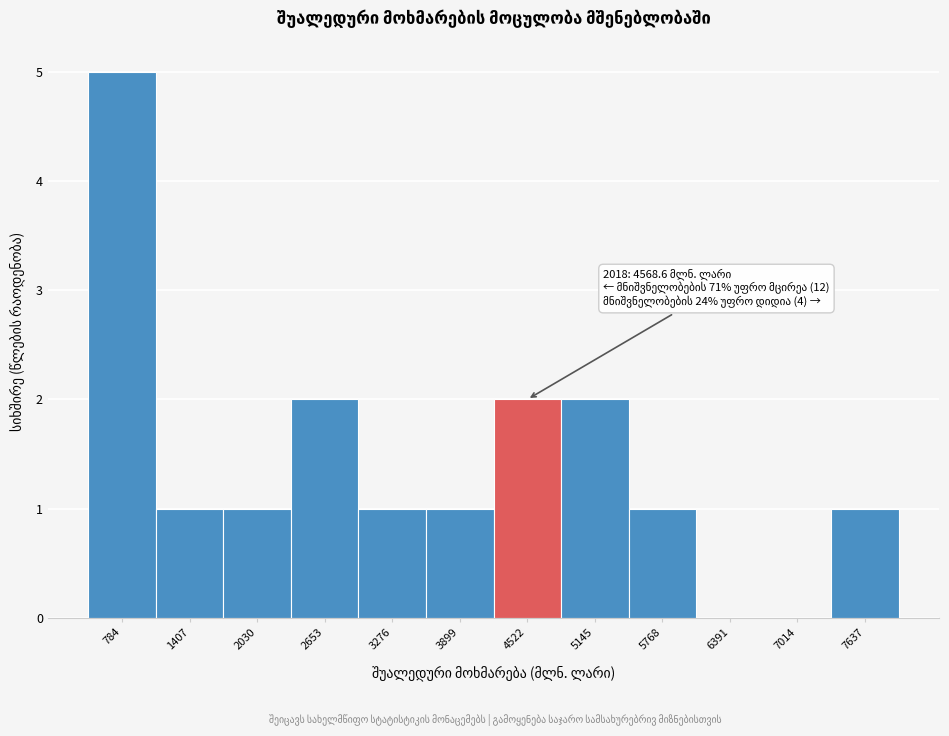

Reading left to right, list all the values displayed in this chart.

784=5	1407=1	2030=1	2653=2	3276=1	3899=1	4522=2	5145=2	5768=1	6391=0	7014=0	7637=1